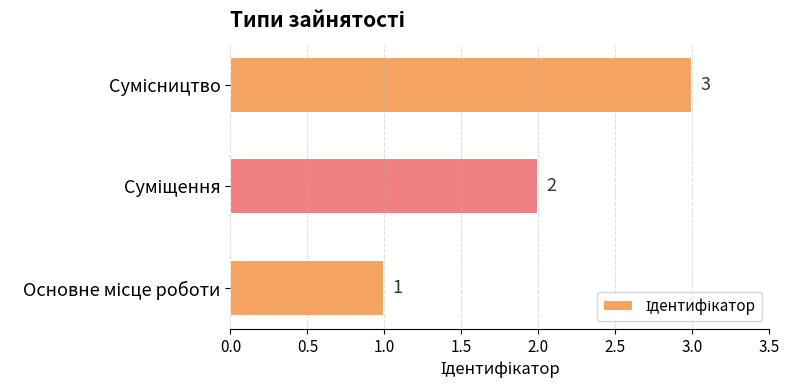

Count the values in the range 1 to 3.

3